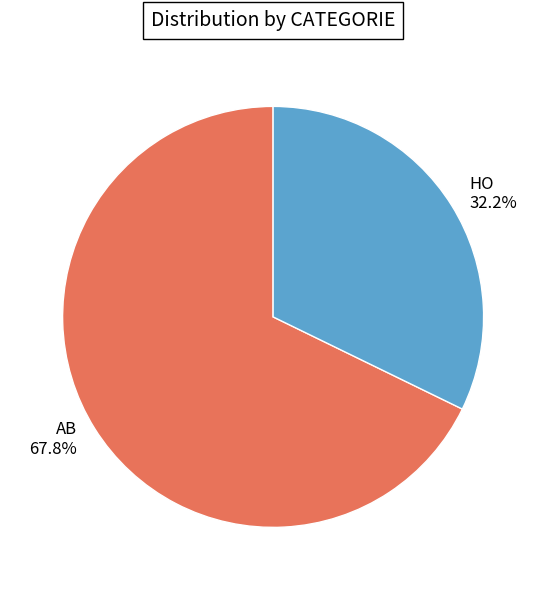

To the nearest percent, what is the average slice percentage?

50%